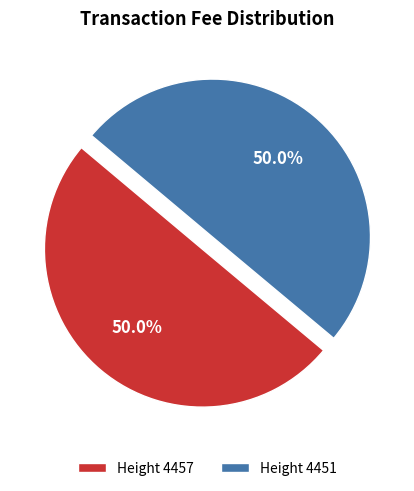

Do Height 4451 and Height 4457 together represent more than half of the pie?

Yes